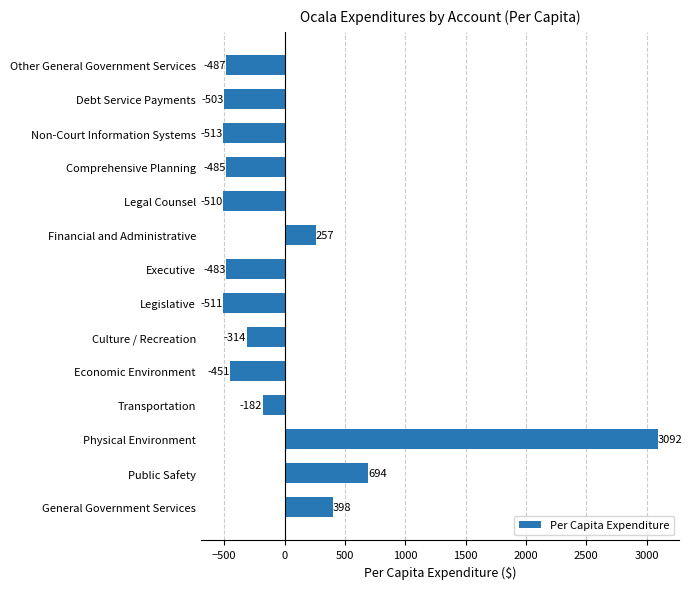

Where is the data nearest to the value 1289?

Public Safety